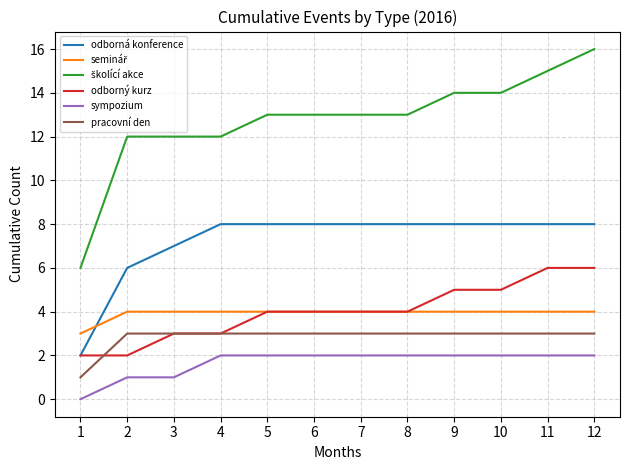

Is the value of sympozium at 10 greater than the value of pracovní den at 2?

No